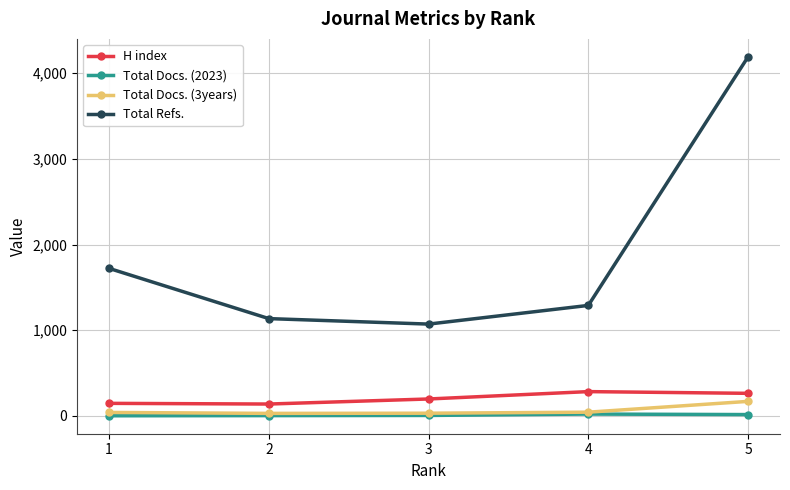

List the series in order of their peak value, lowest first.

Total Docs. (2023), Total Docs. (3years), H index, Total Refs.